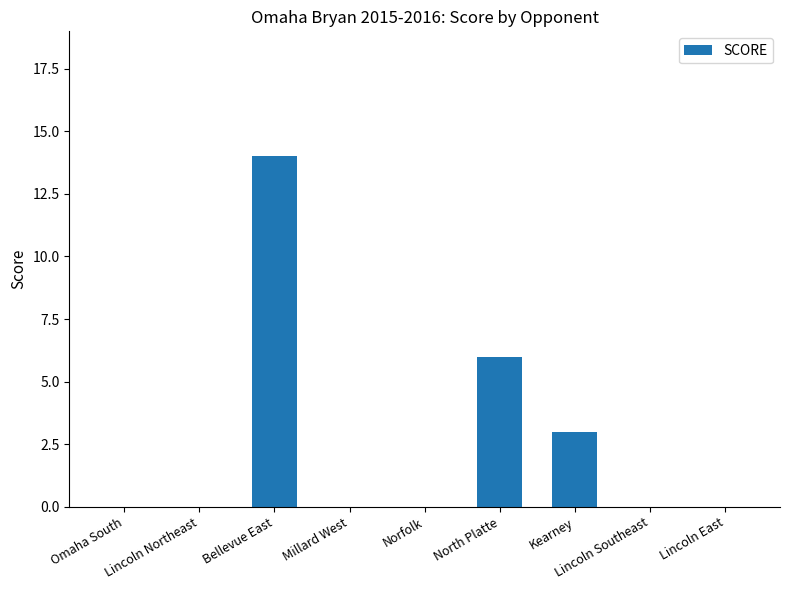

The chart shows a value of 3 at Kearney. True or false?

True